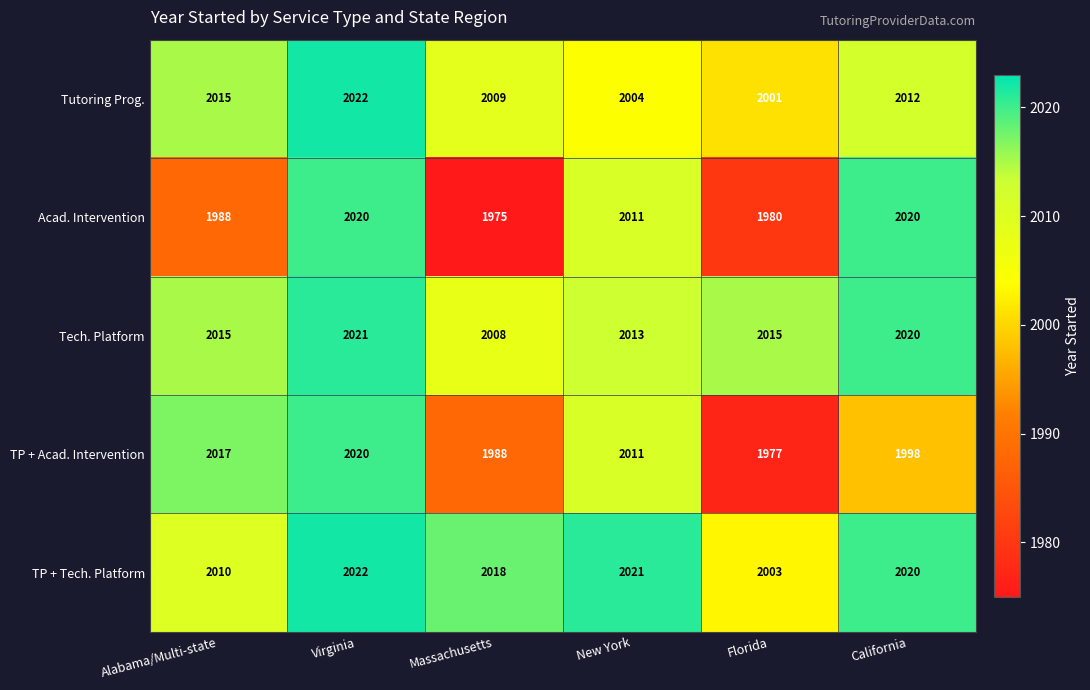

Reading right to left, transcribe all the data shown in this chart.

Tutoring Prog.: 2012	2001	2004	2009	2022	2015
Acad. Intervention: 2020	1980	2011	1975	2020	1988
Tech. Platform: 2020	2015	2013	2008	2021	2015
TP + Acad. Intervention: 1998	1977	2011	1988	2020	2017
TP + Tech. Platform: 2020	2003	2021	2018	2022	2010